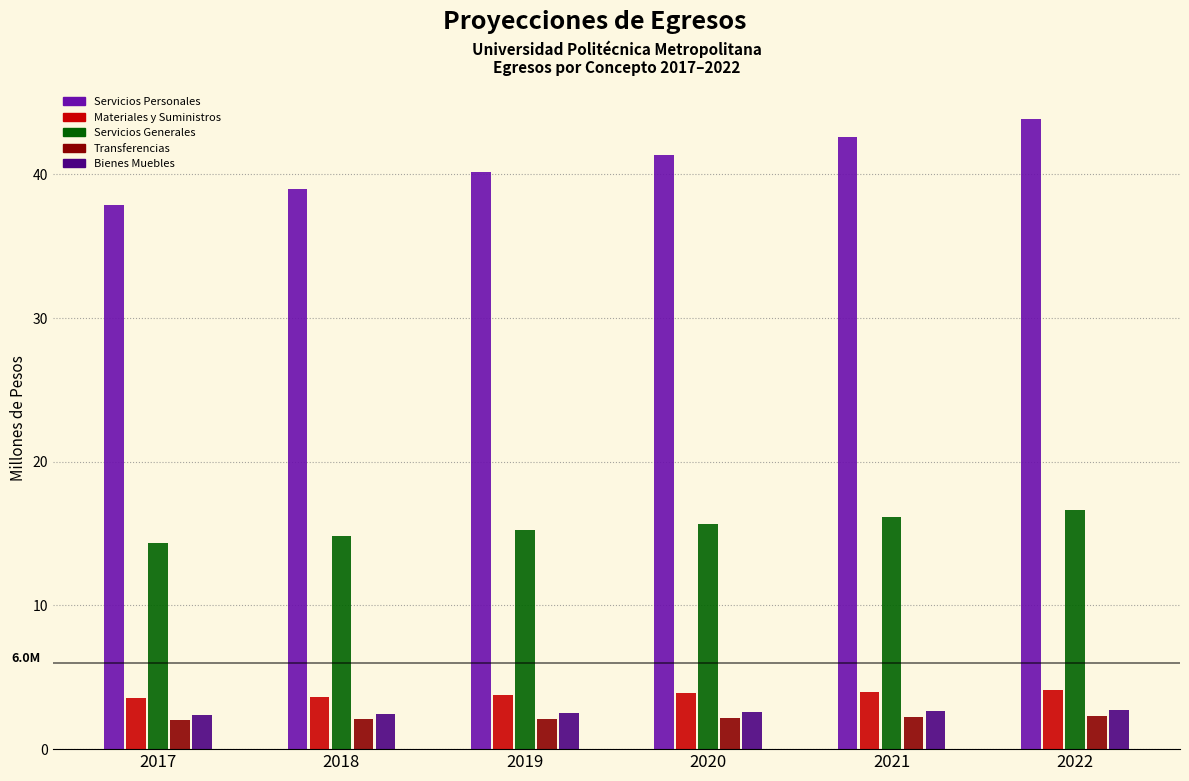

At which category does the chart reach its peak across all series?

2022